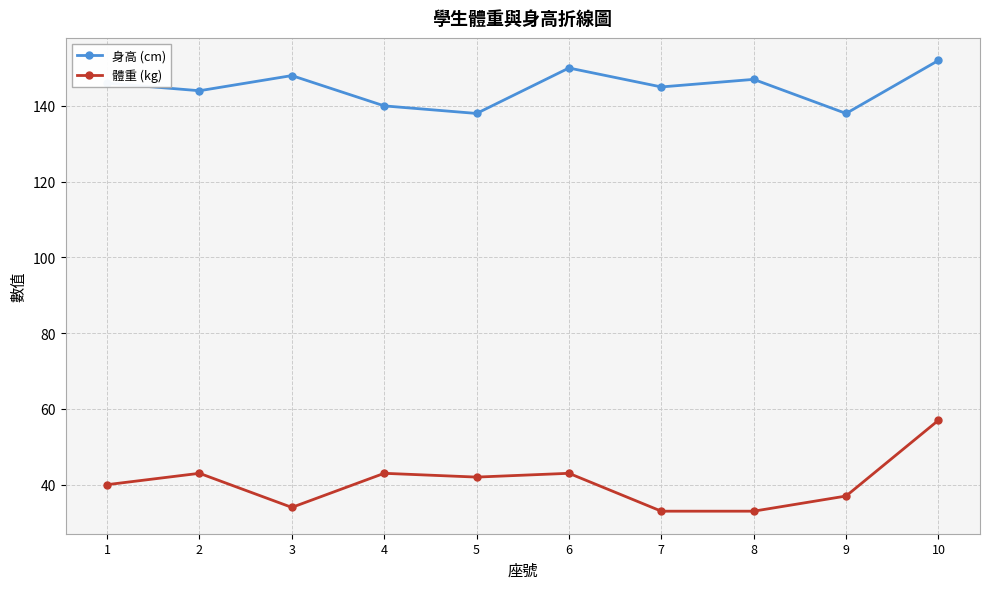

Reading right to left, list all the values displayed in this chart.

身高 (cm): 152	138	147	145	150	138	140	148	144	146
體重 (kg): 57	37	33	33	43	42	43	34	43	40